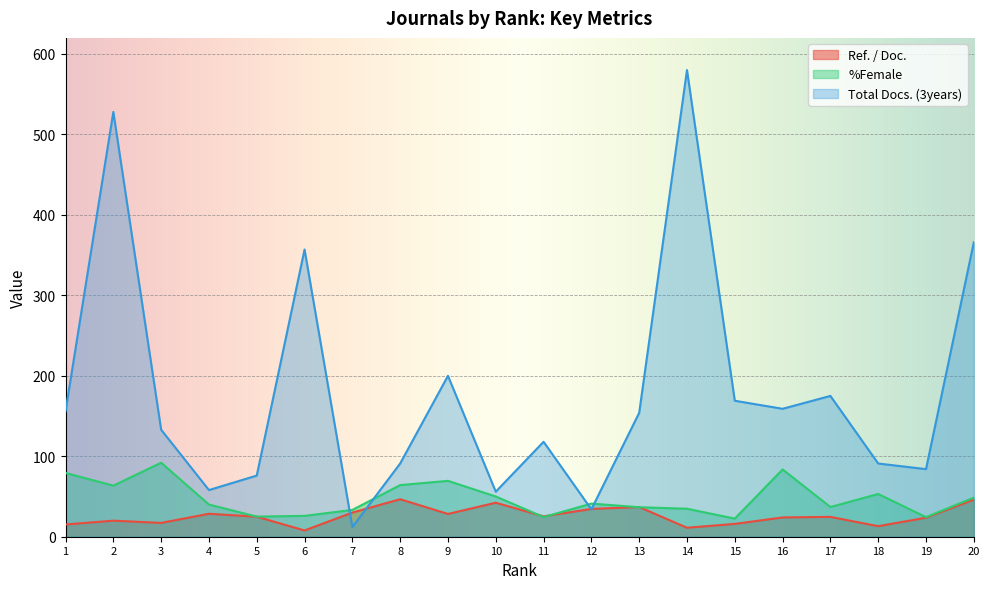

How many intersections are there between %Female and Total Docs. (3years)?

4